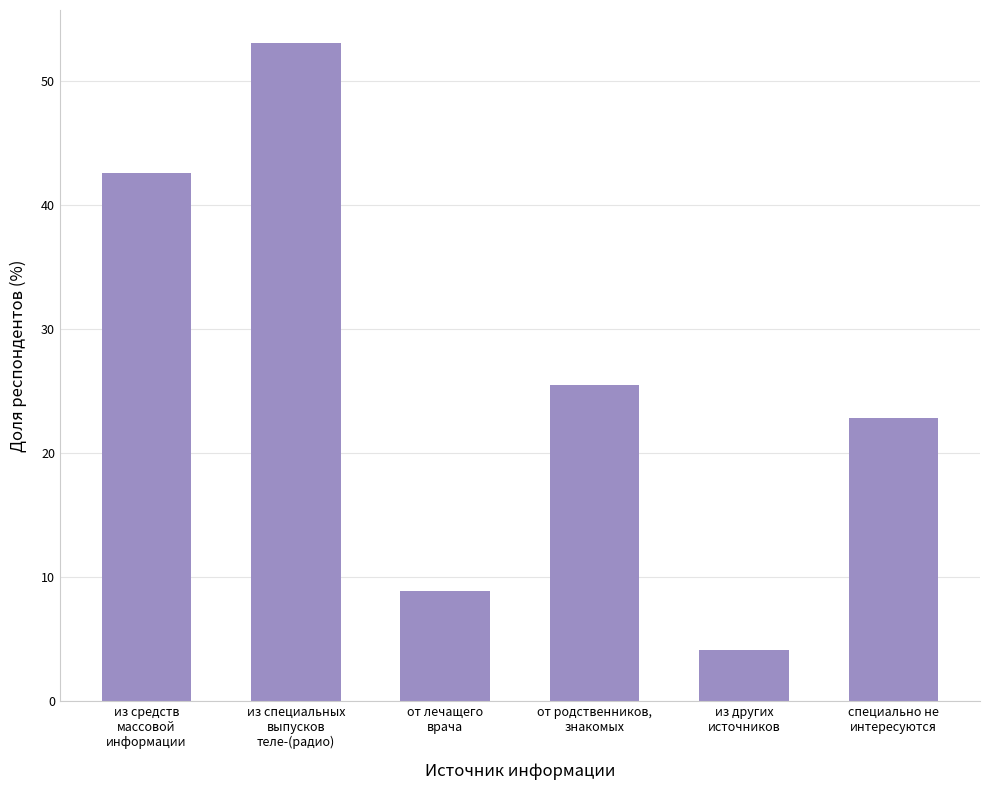

How many values exceed 25?

3